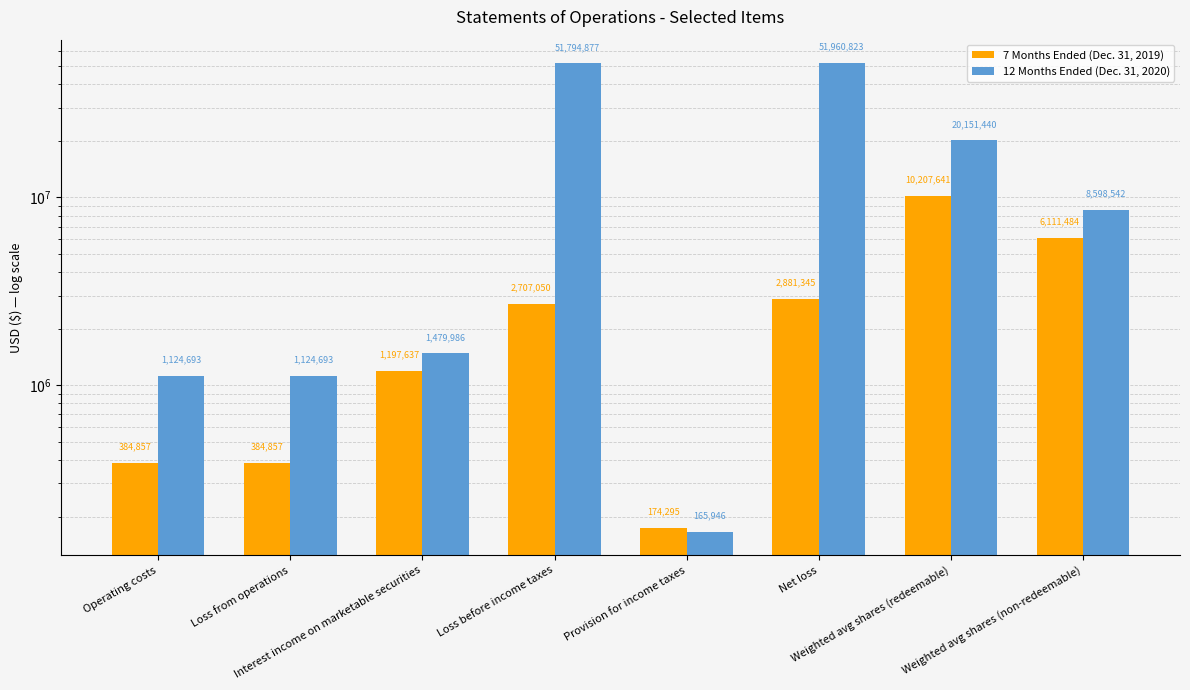

True or false: 12 Months Ended (Dec. 31, 2020) has a value of 1479986 at Interest income on marketable securities.

True